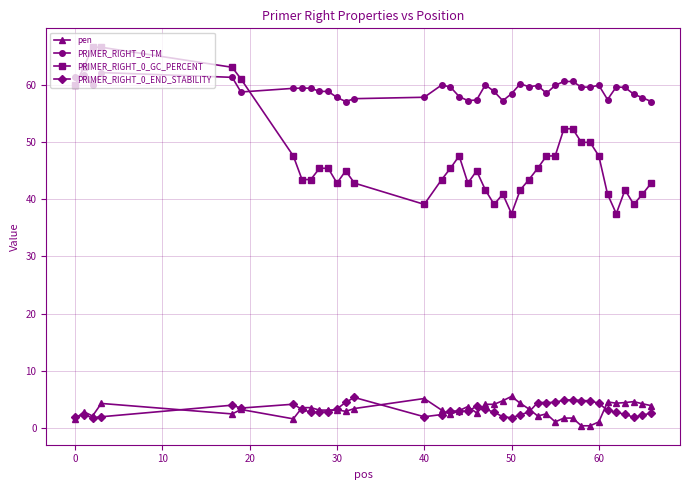

Which series has the largest range (max minus min)?

PRIMER_RIGHT_0_GC_PERCENT